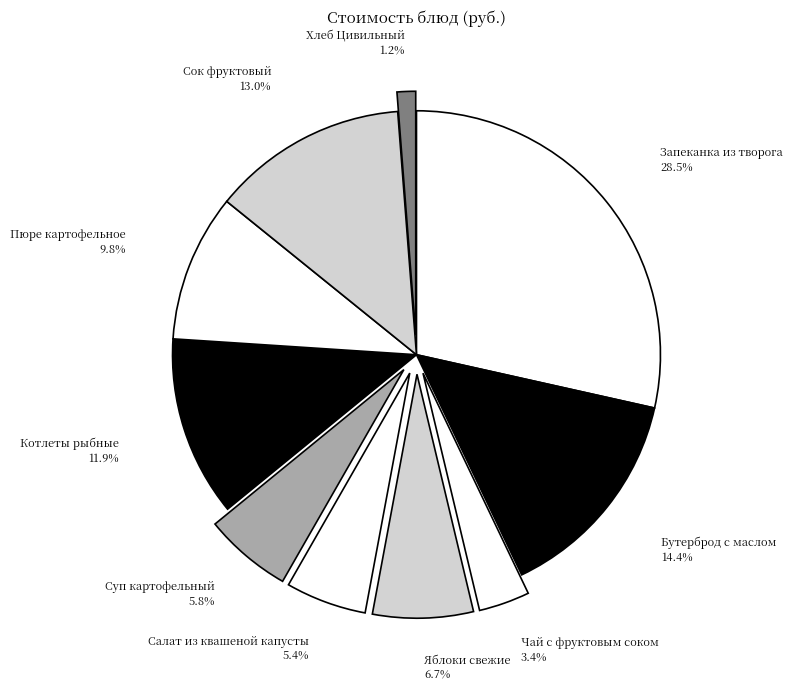

Which slice is the smallest?

Хлеб Цивильный